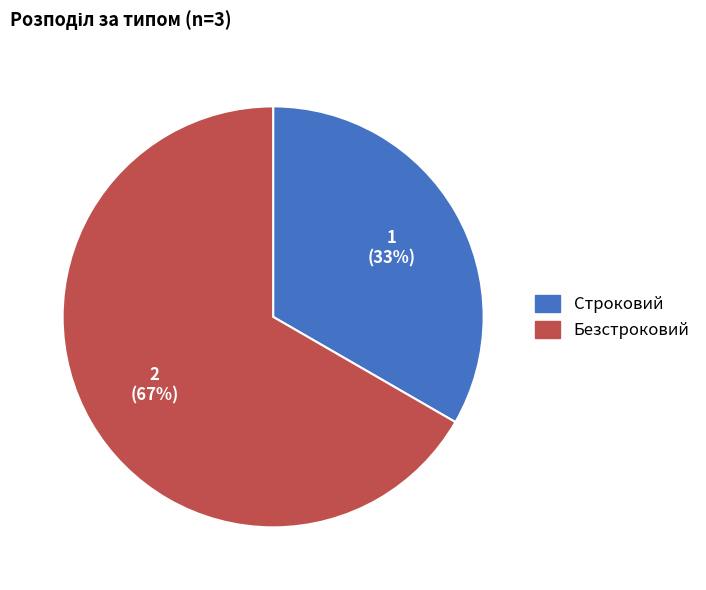

Between Строковий and Безстроковий, which is larger?

Безстроковий